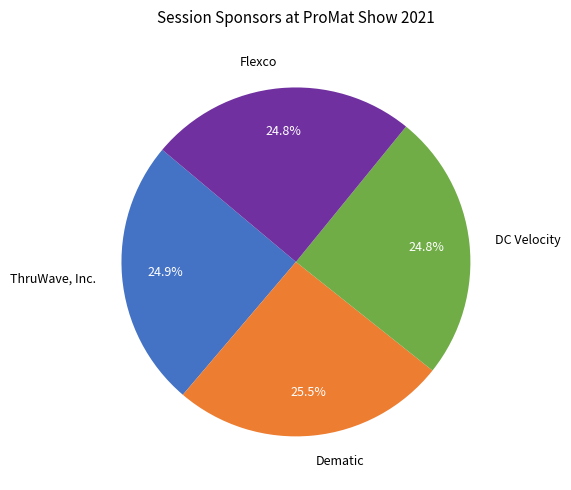

Is it true that ThruWave, Inc. is 36% of the pie?

False